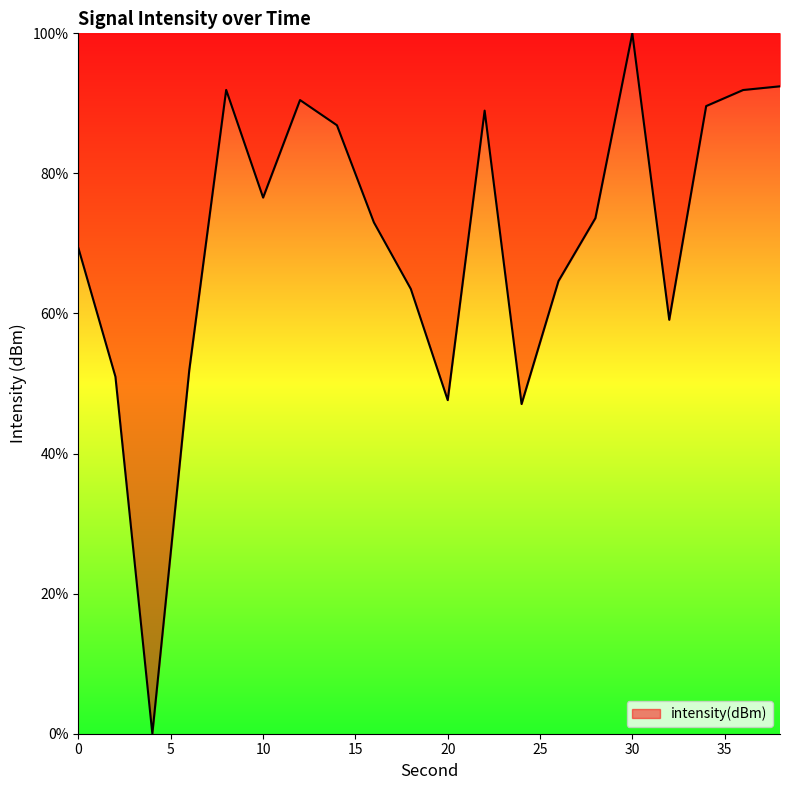

What is the maximum value shown in the chart?

100.0